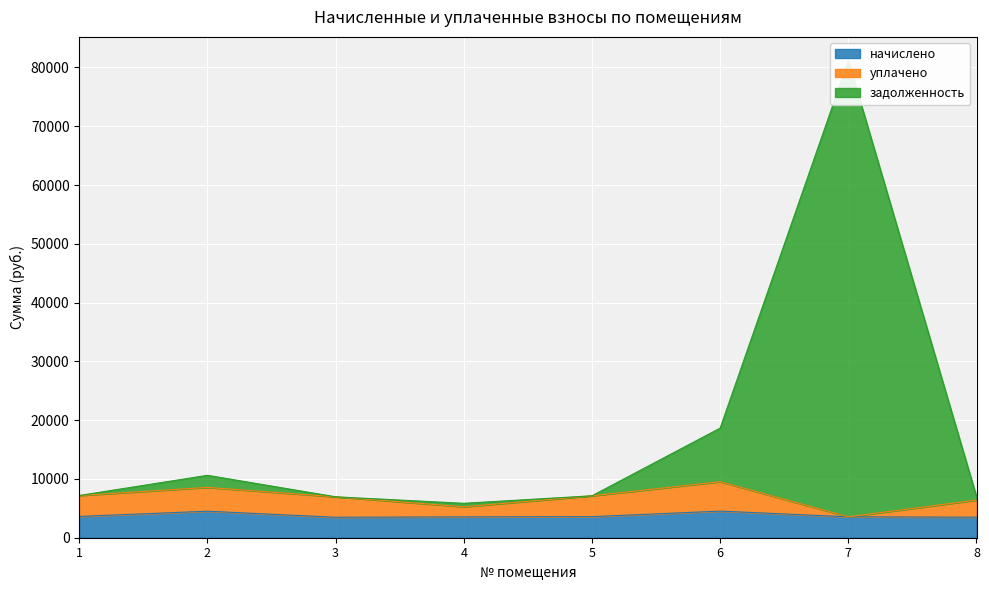

How many distinct data groups are displayed?

3